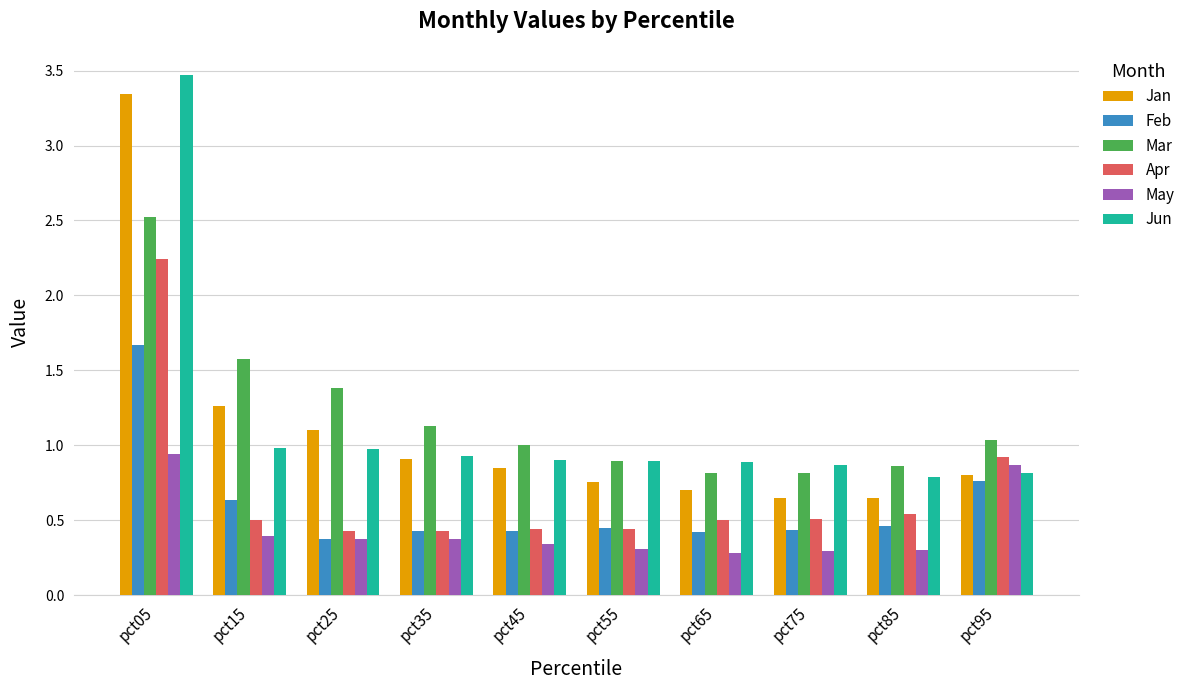

At how many categories does at least one series exceed 0?

10